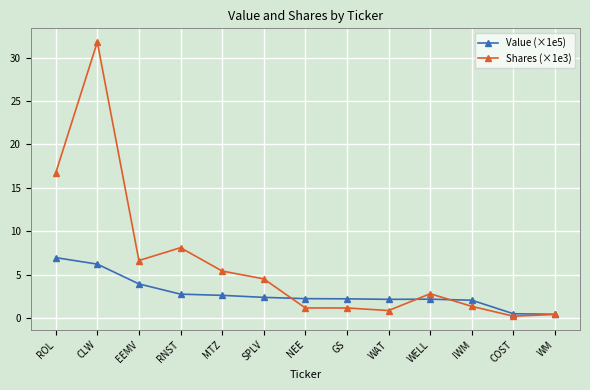

Is it true that Value (×1e5) equals 3.4 at WAT?

False